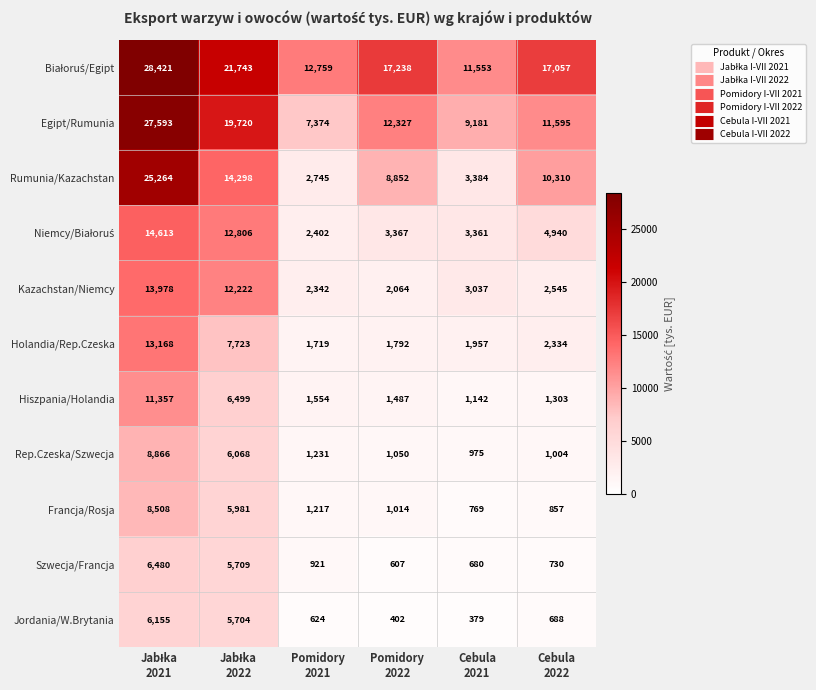

Which series has the largest range (max minus min)?

Rumunia/Kazachstan